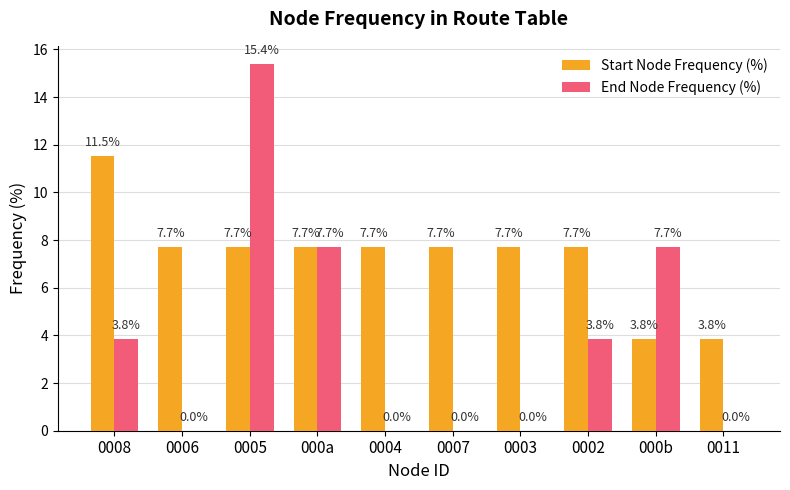

At which category does the chart reach its peak across all series?

0005